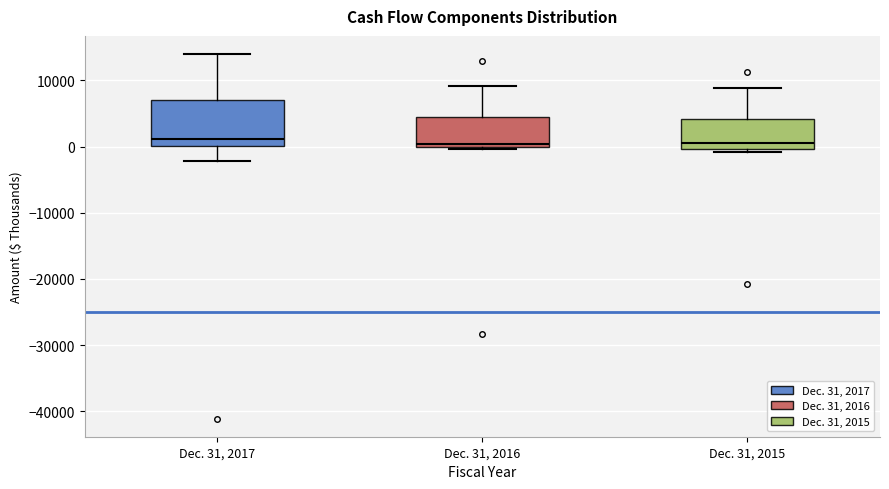

Where does the median line of the box for Dec. 31, 2017 sit on the y-axis? The values are not printed on the chart, so give them approximately, as read against the axis.

1000